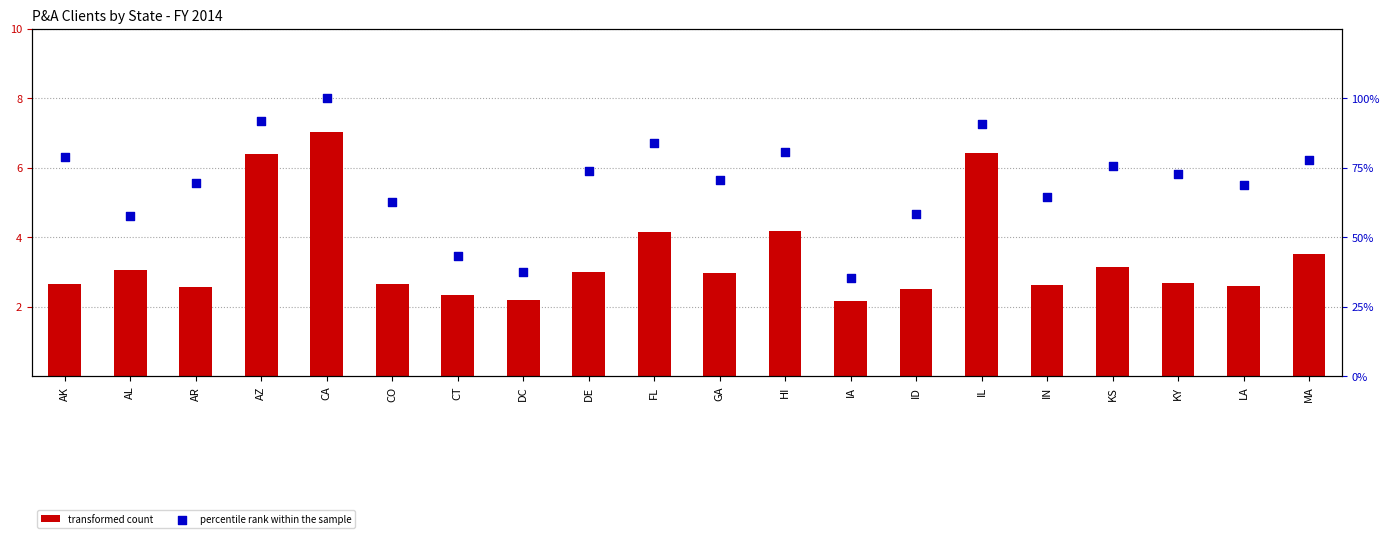

Is the value of percentile rank within the sample at GA greater than the value of transformed count at KY?

Yes